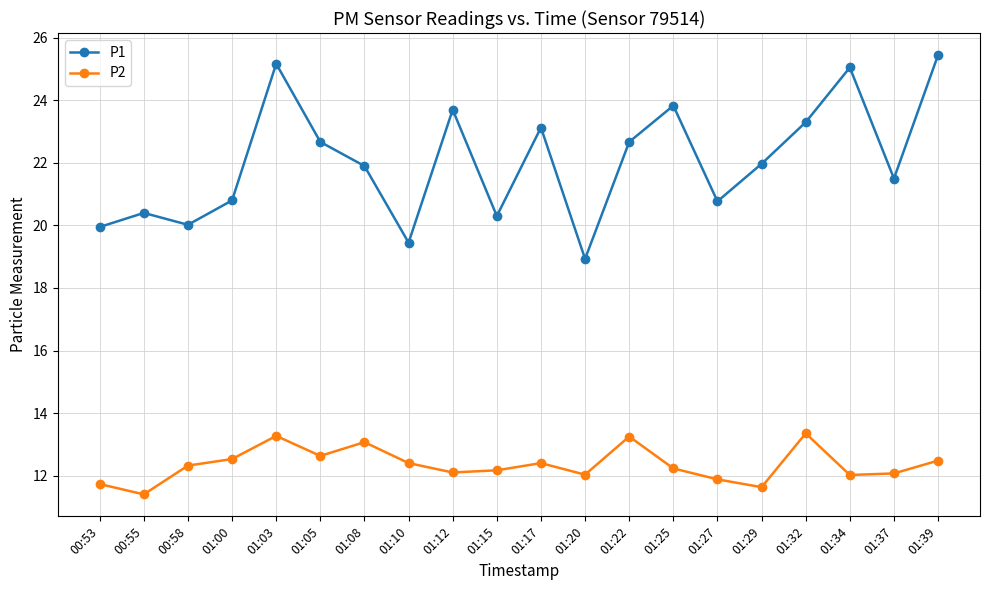

Which series has the largest total across all categories?

P1